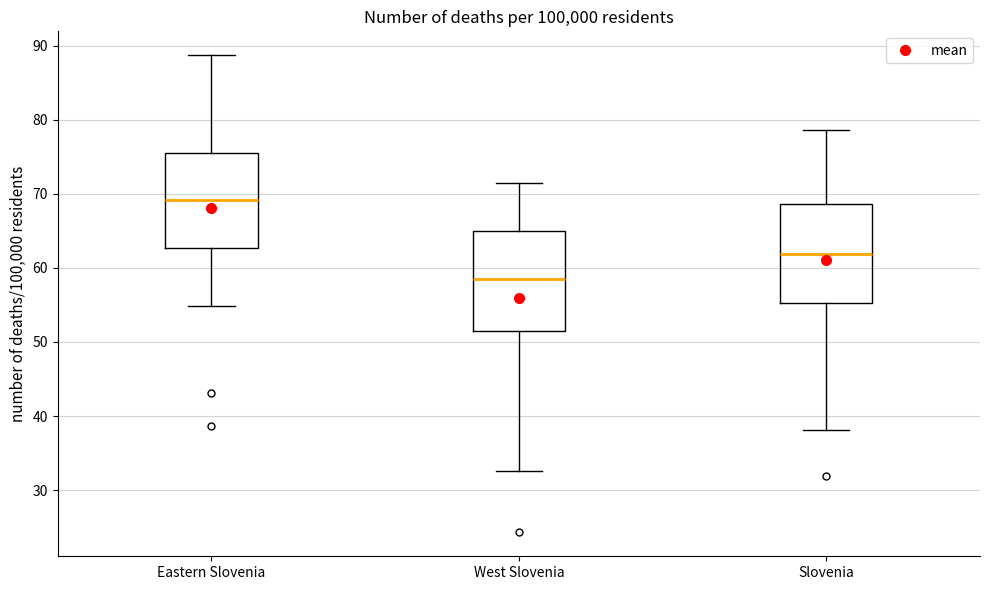

Reading left to right, transcribe this box plot: for each box, give where its median line is, the range the box spans, and where its two whiskers end, as read against the y-axis. The values are not printed on the chart, so give them approximately, as read against the axis.

Eastern Slovenia: median 69, box 63 to 75, whiskers 55 to 89
West Slovenia: median 59, box 51 to 65, whiskers 33 to 71
Slovenia: median 62, box 55 to 69, whiskers 38 to 79